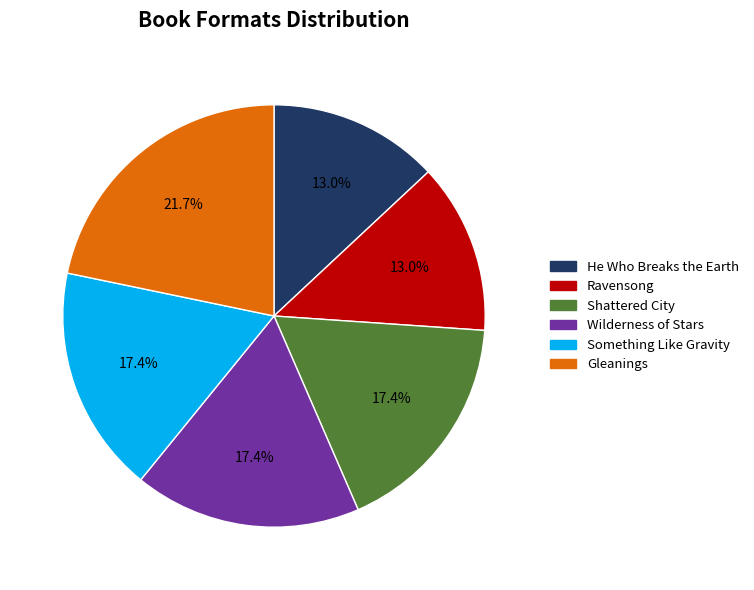

To the nearest percent, what is the combined percentage of Gleanings and He Who Breaks the Earth?

35%